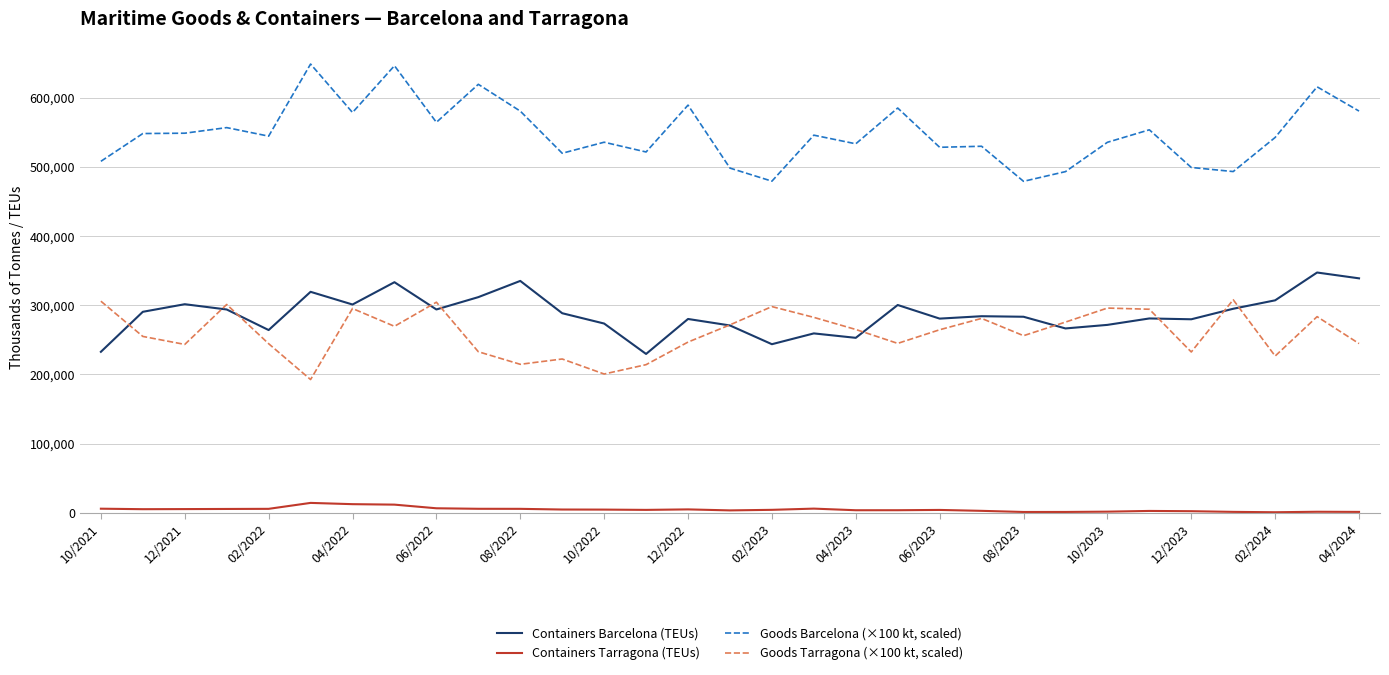

Which series has the widest spread of values?

Goods Barcelona (×100 kt, scaled)